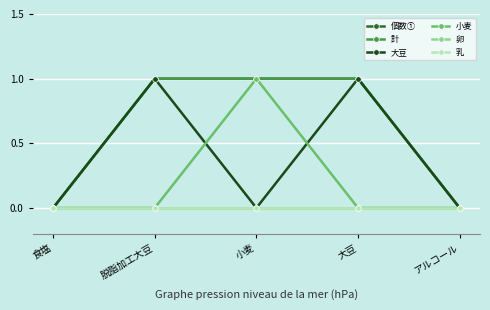

Is this an area chart (filled region under the line)?

No